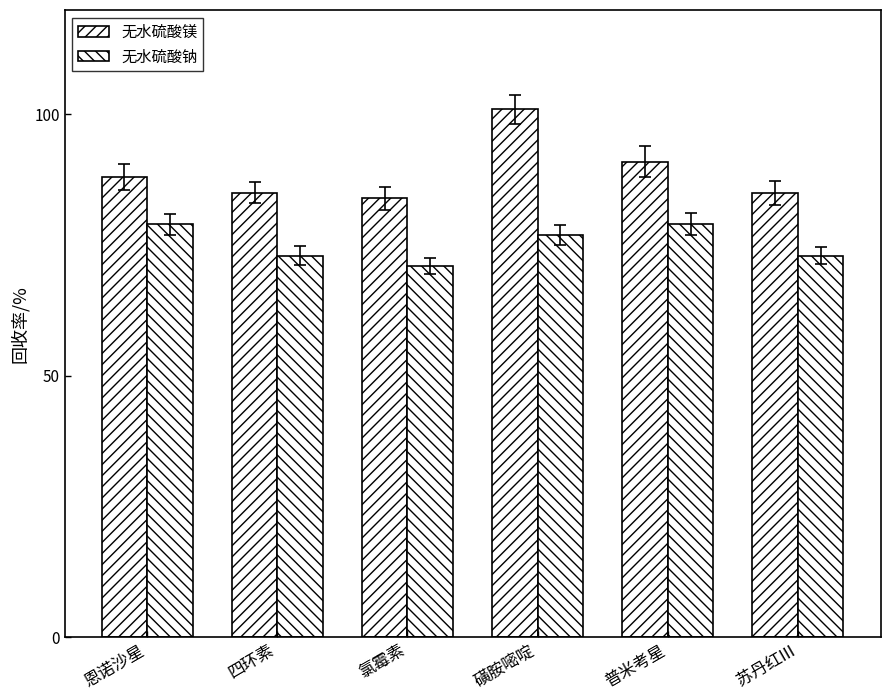

The value of 无水硫酸钠 at 四环素 is 73. True or false?

True